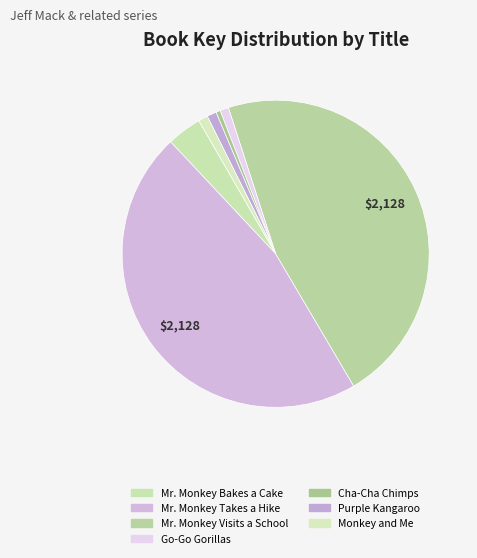

What percentage is the Mr. Monkey Takes a Hike slice, to the nearest percent?

46%